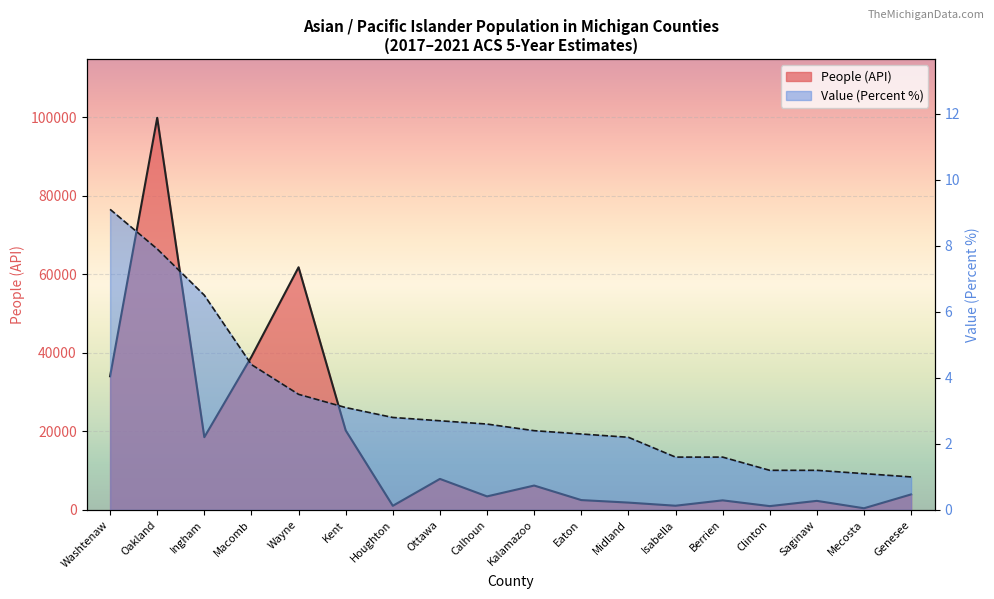

Reading right to left, transcribe all the data shown in this chart.

People (API): 3963.0	433.0	2316.0	977.0	2448.0	1078.0	1876.0	2517.0	6220.0	3458.0	7913.0	1057.0	20274.0	61836.0	39034.0	18545.0	99908.0	34064.0
Value (Percent): 1.0	1.1	1.2	1.2	1.6	1.6	2.2	2.3	2.4	2.6	2.7	2.8	3.1	3.5	4.4	6.5	7.9	9.1